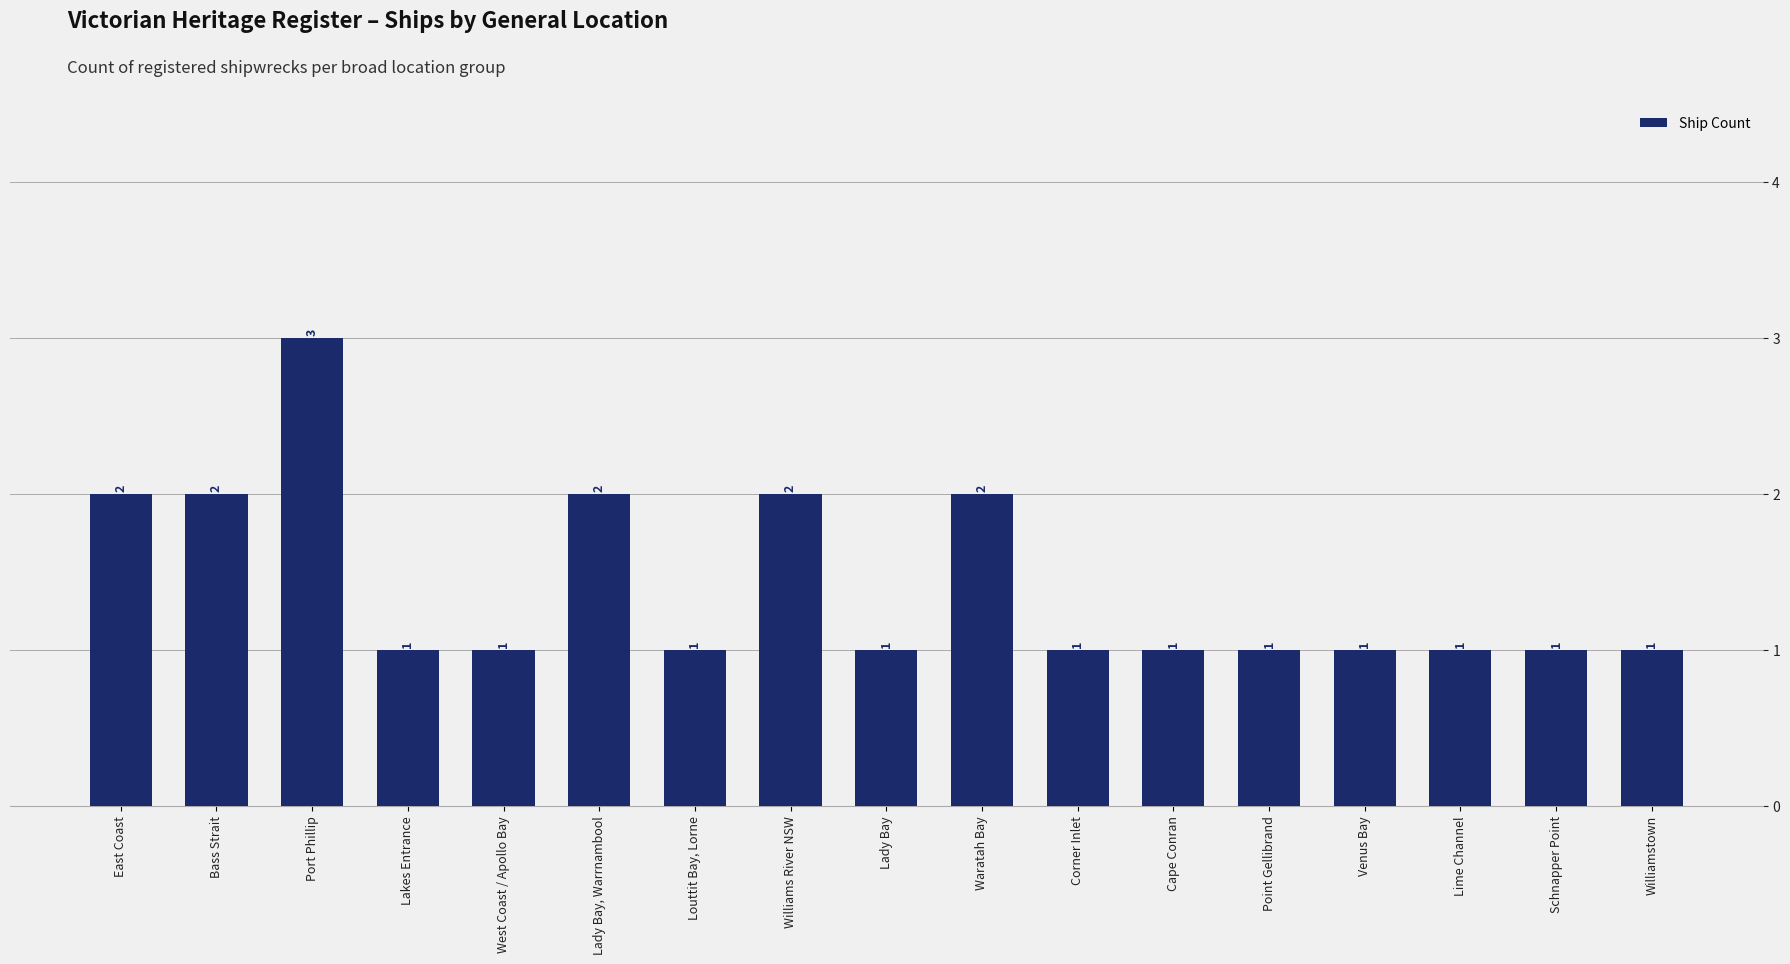

True or false: the data shows 1 at Point Gellibrand.

True